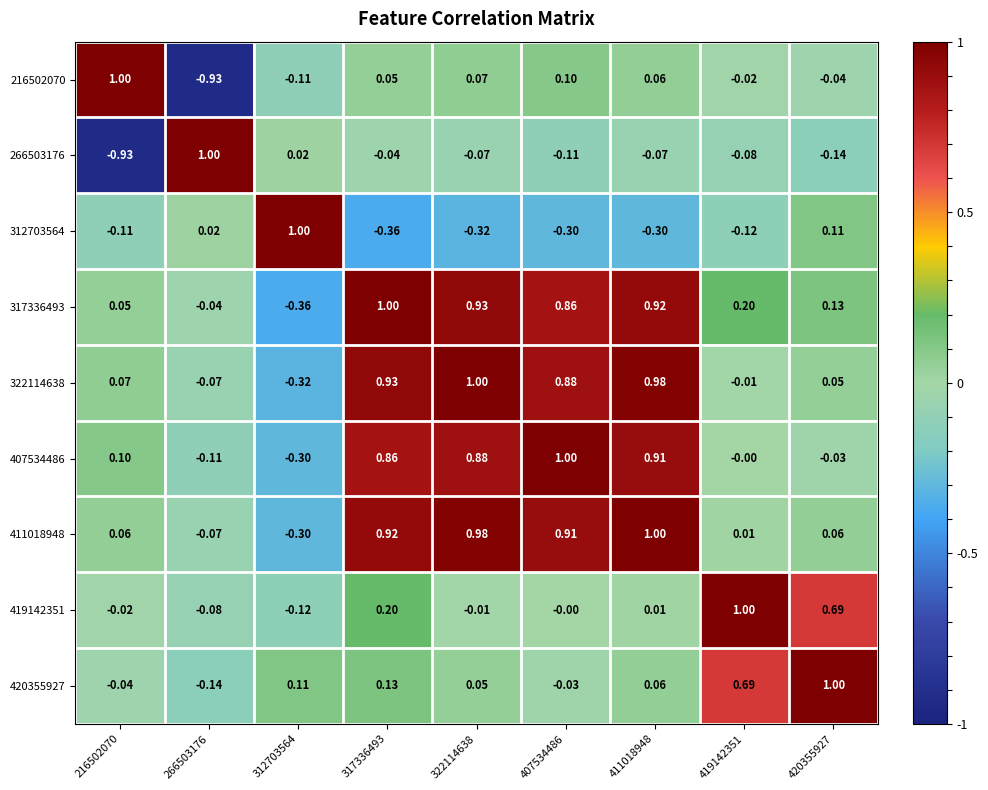

Between 216502070 and 407534486, which series saw the biggest shift?

216502070